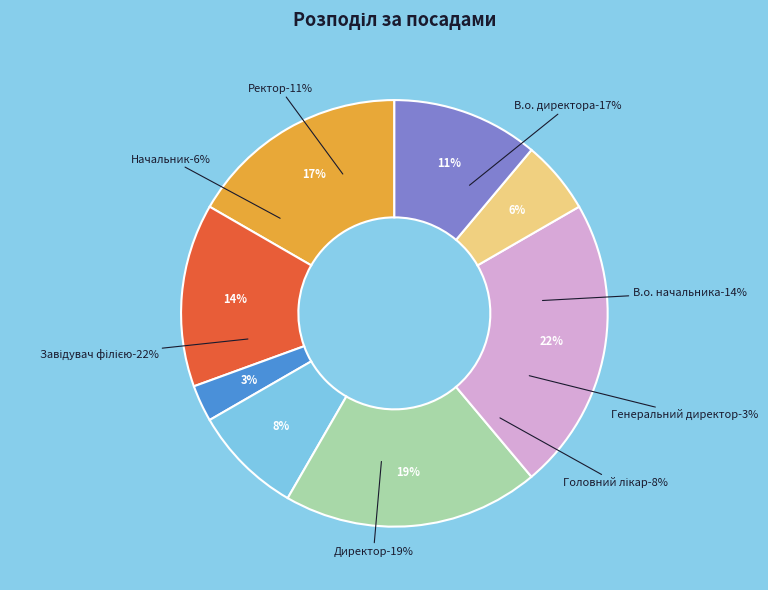

Count the number of slices in the pie.

8